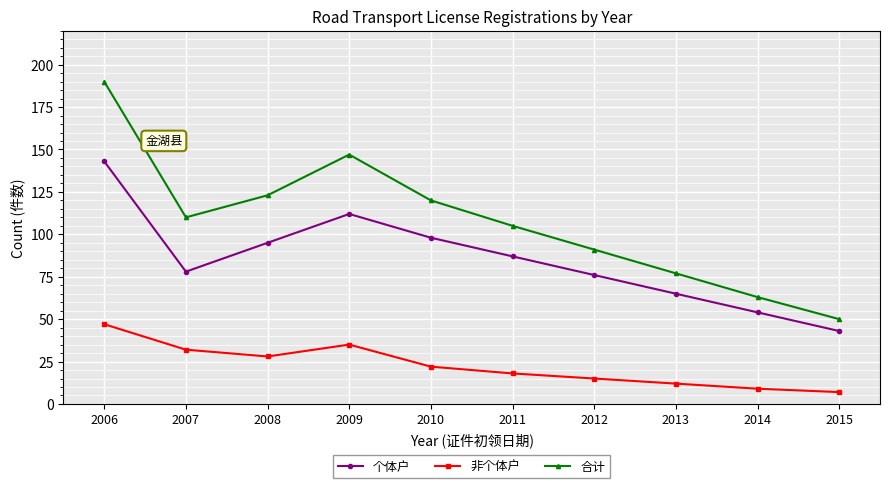

What is the spread (max minus min) of values at 2013?

65